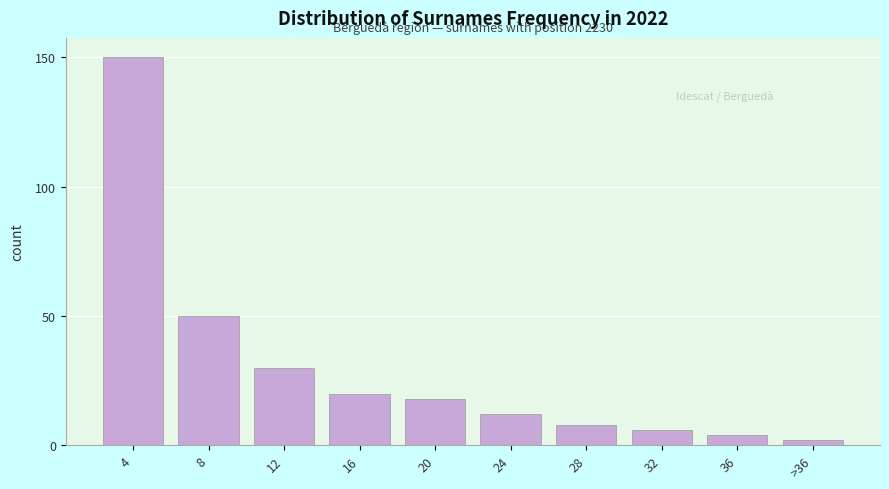

Reading left to right, list all the values displayed in this chart.

150	50	30	20	18	12	8	6	4	2